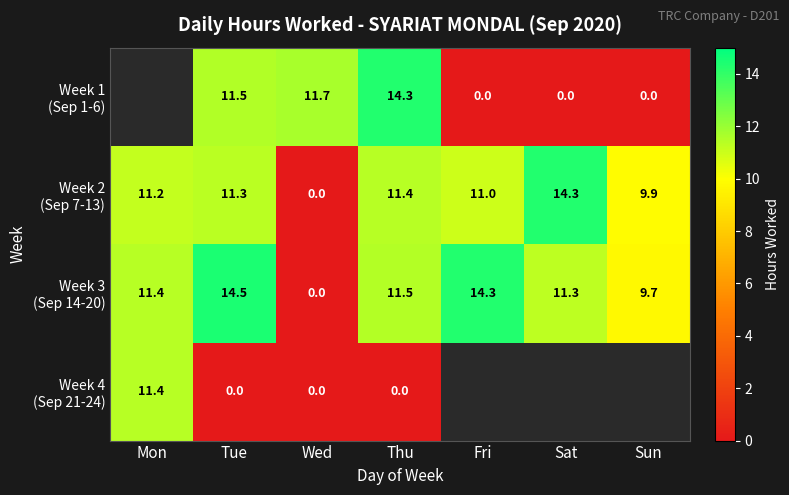

What is the total value across all series at Wed?

11.7